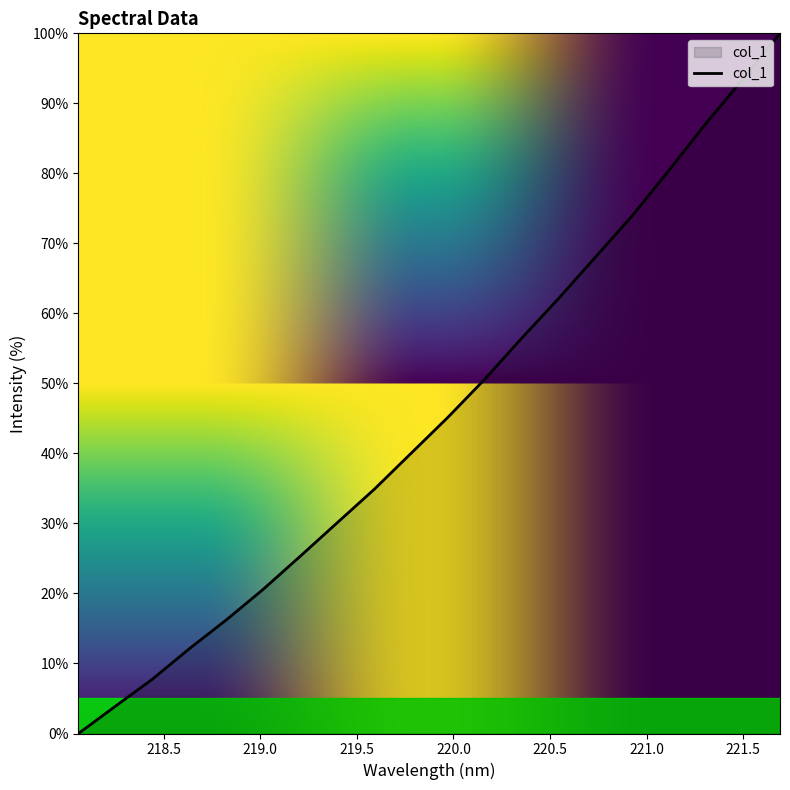

How many values are below 45?

10